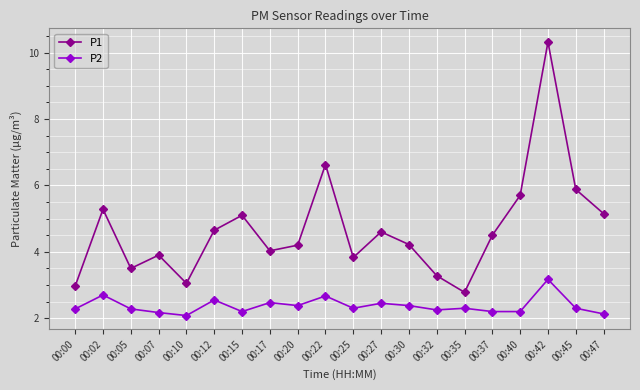

Is it true that P2 equals 2.5 at 00:12?

True